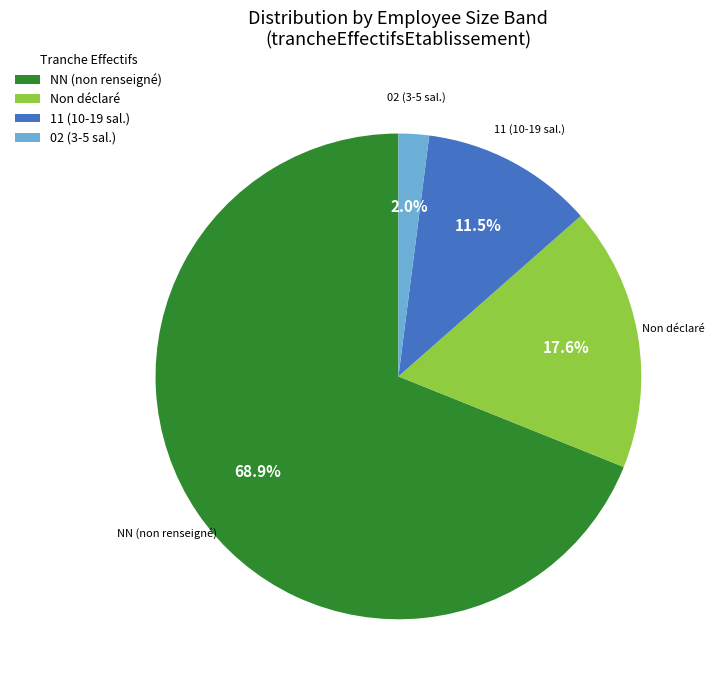

Which has a higher value, NN (non renseigné) or 02 (3-5 sal.)?

NN (non renseigné)